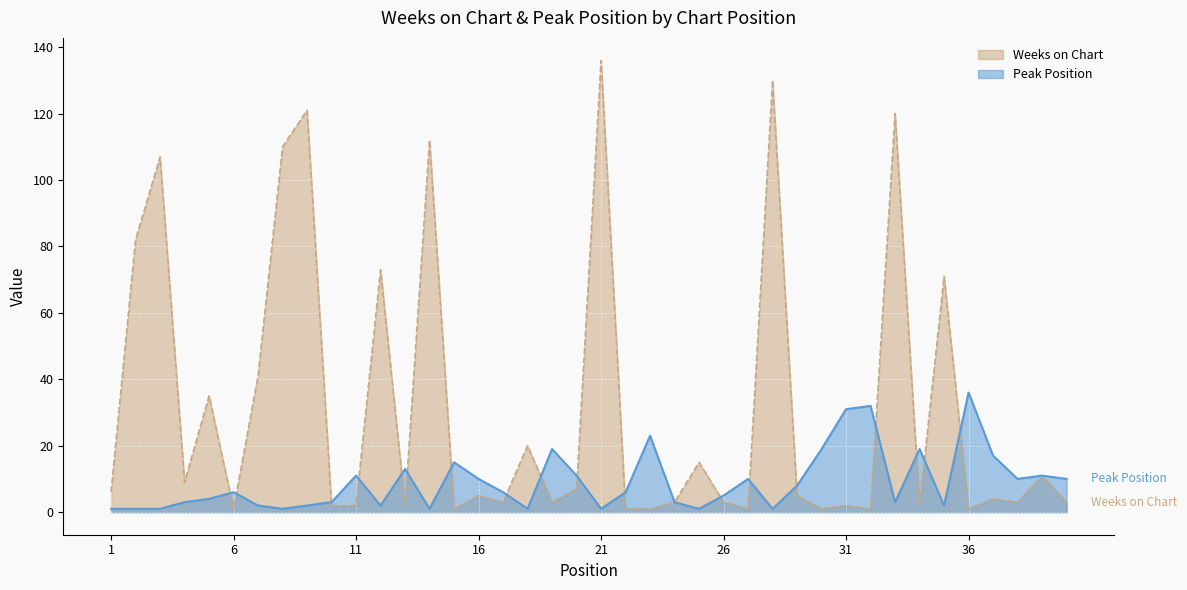

Reading left to right, transcribe all the data shown in this chart.

Weeks on Chart: 1=6	2=82	3=107	4=9	5=35	6=1	7=41	8=110	9=121	10=2	11=2	12=73	13=2	14=112	15=1	16=5	17=3	18=20	19=3	20=7	21=136	22=1	23=1	24=3	25=15	26=3	27=1	28=130	29=5	30=1	31=2	32=1	33=120	34=2	35=71	36=1	37=4	38=3	39=11	40=3
Peak Position: 1=1	2=1	3=1	4=3	5=4	6=6	7=2	8=1	9=2	10=3	11=11	12=2	13=13	14=1	15=15	16=10	17=6	18=1	19=19	20=11	21=1	22=6	23=23	24=3	25=1	26=5	27=10	28=1	29=8	30=19	31=31	32=32	33=3	34=19	35=2	36=36	37=17	38=10	39=11	40=10